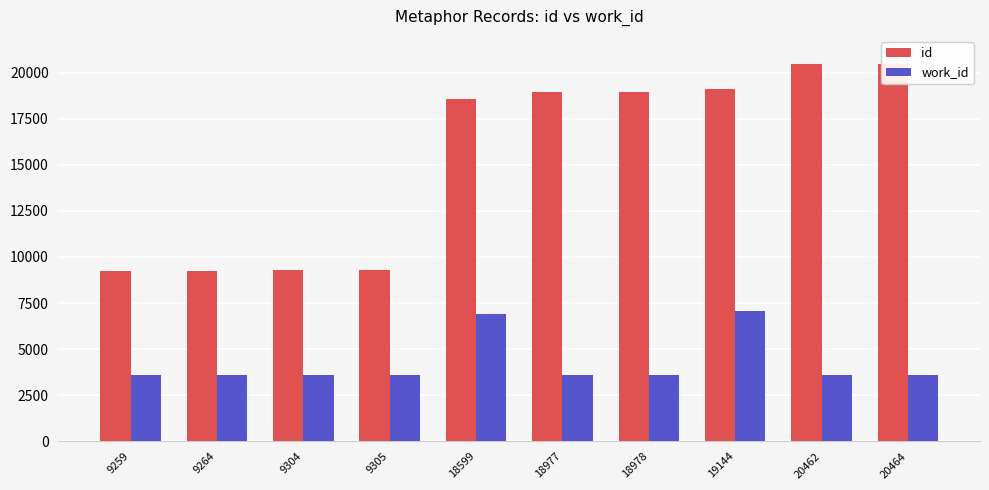

How many bars are there in each group?

2